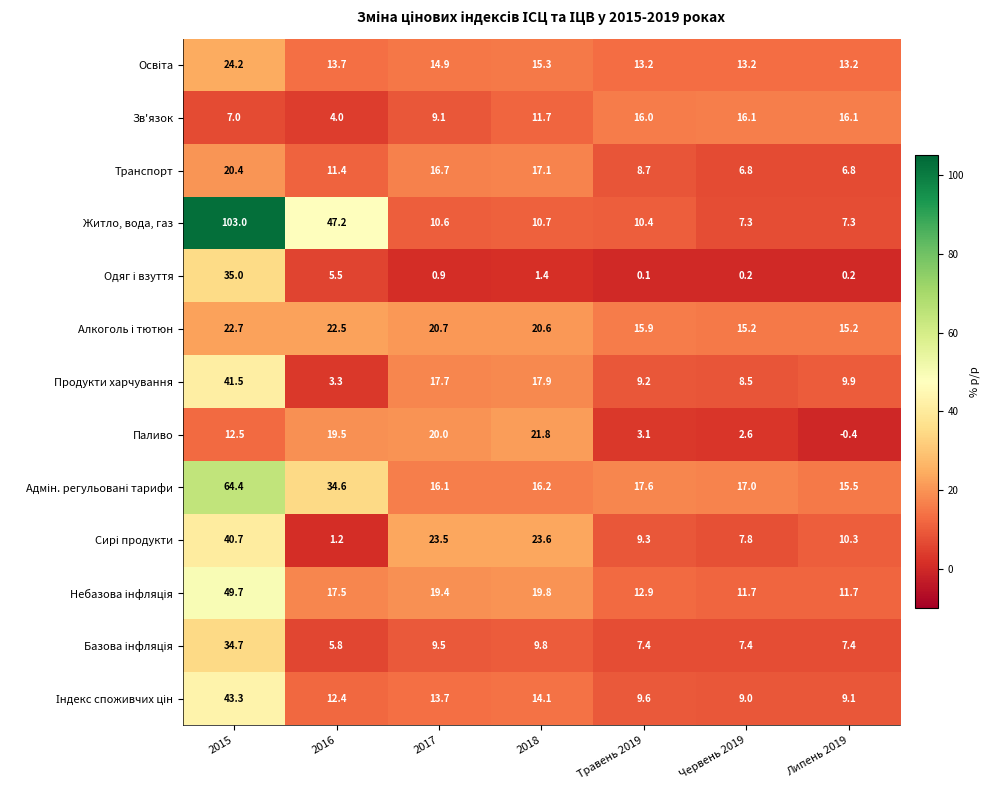

Is the value of Паливо at 2017 greater than the value of Продукти харчування at Травень 2019?

Yes